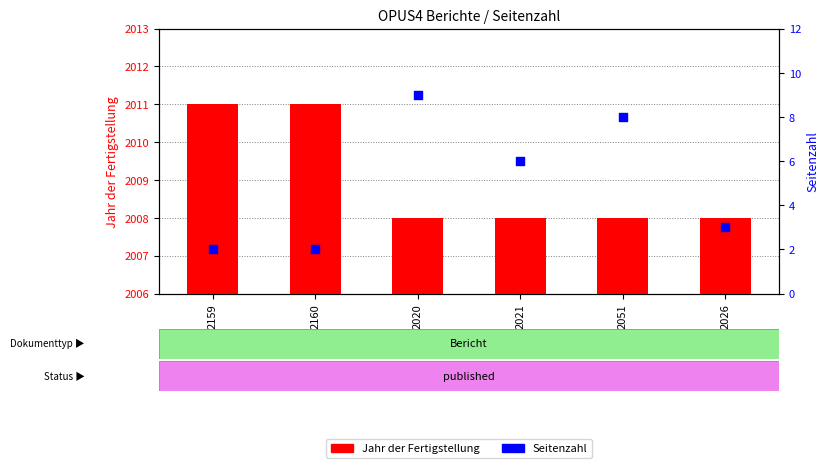

Which series has the largest Y range (max minus min)?

Seitenzahl